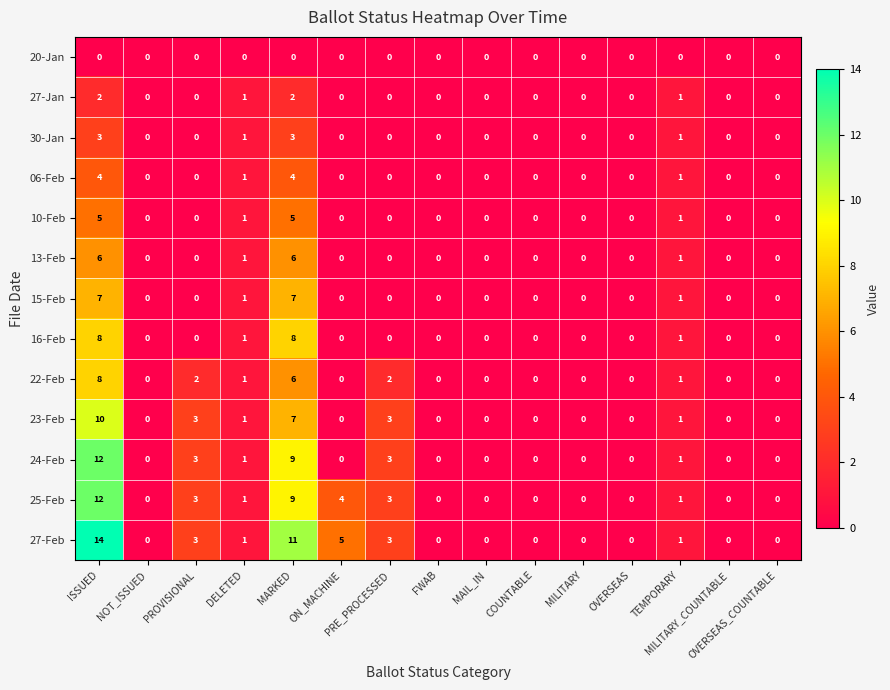

Which series has the largest range (max minus min)?

27-Feb